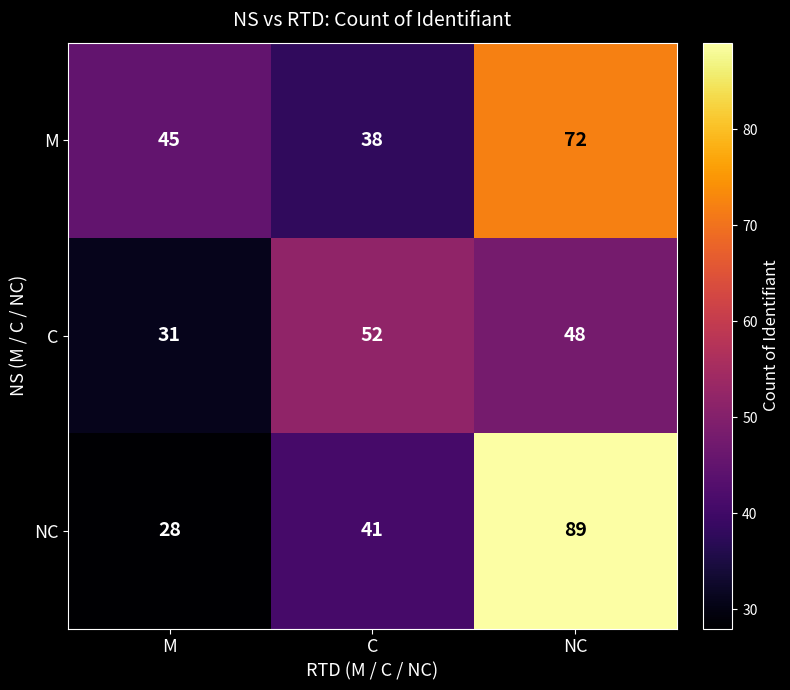

At which category does the chart reach its peak across all series?

NC